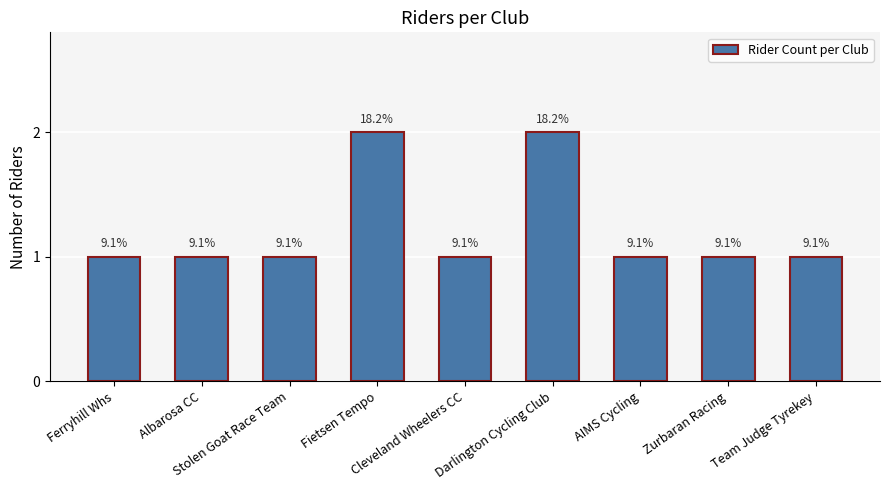

What is the maximum value shown in the chart?

2